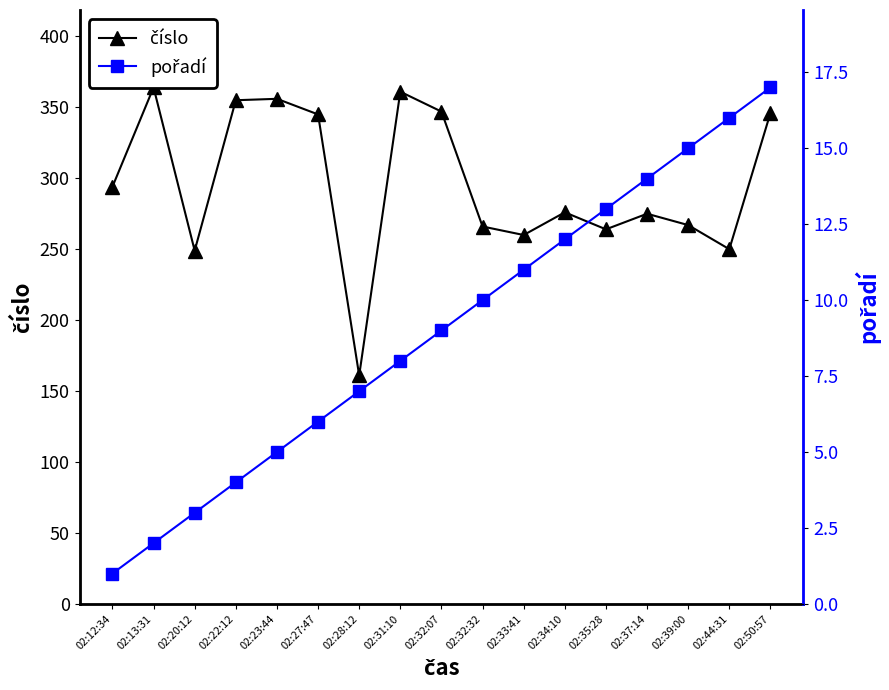

List the labels in order of číslo value, smallest first.

02:28:12, 02:20:12, 02:44:31, 02:33:41, 02:35:28, 02:32:32, 02:39:00, 02:37:14, 02:34:10, 02:12:34, 02:27:47, 02:50:57, 02:32:07, 02:22:12, 02:23:44, 02:31:10, 02:13:31